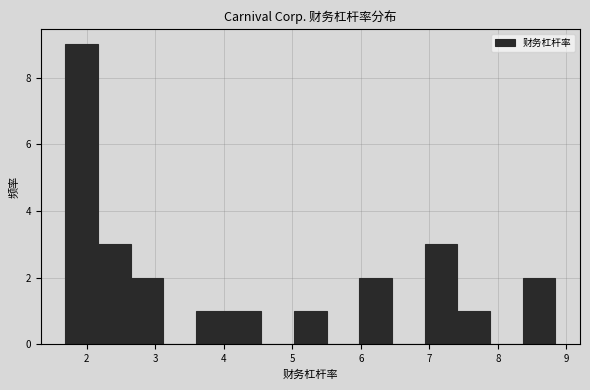

Reading left to right, transcribe this chart: for each bar, give the range it covers on the x-axis and its height. Neither the bar edges nor the heights are printed on the chart, so give them approximately, as read against the axes.

1.7 to 2.2: 9
2.2 to 2.6: 3
2.6 to 3.1: 2
3.1 to 3.6: 0
3.6 to 4.1: 1
4.1 to 4.6: 1
4.6 to 5.0: 0
5.0 to 5.5: 1
5.5 to 6.0: 0
6.0 to 6.5: 2
6.5 to 6.9: 0
6.9 to 7.4: 3
7.4 to 7.9: 1
7.9 to 8.4: 0
8.4 to 8.8: 2